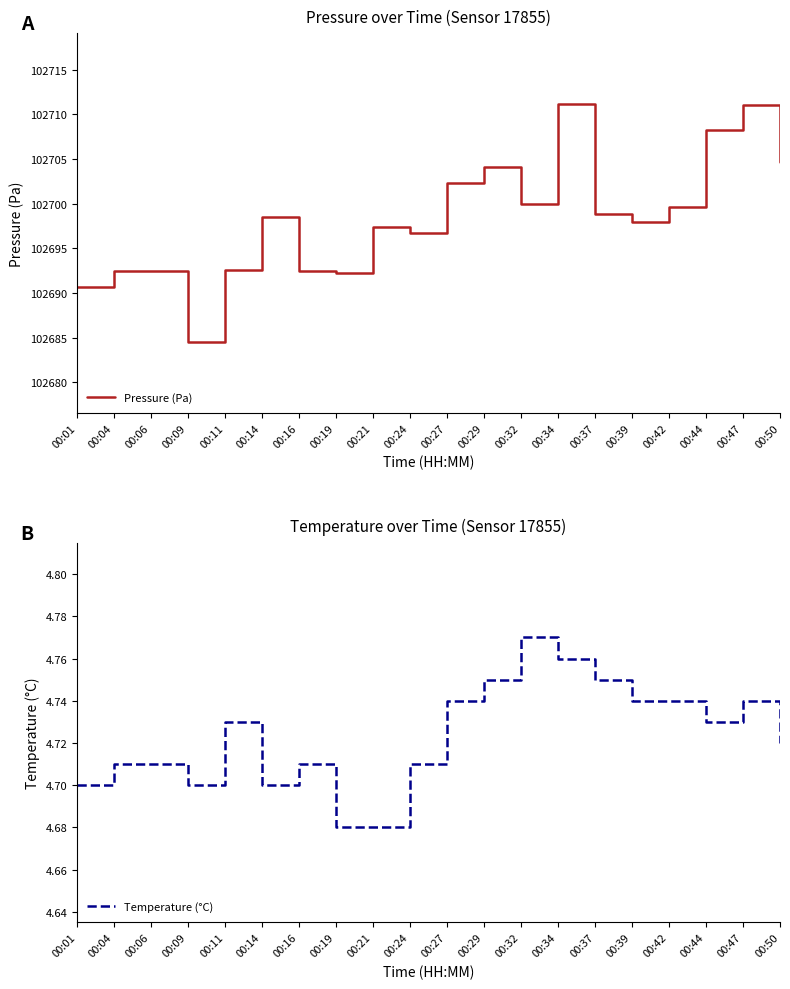

Which label corresponds to the largest value in the chart?

00:34